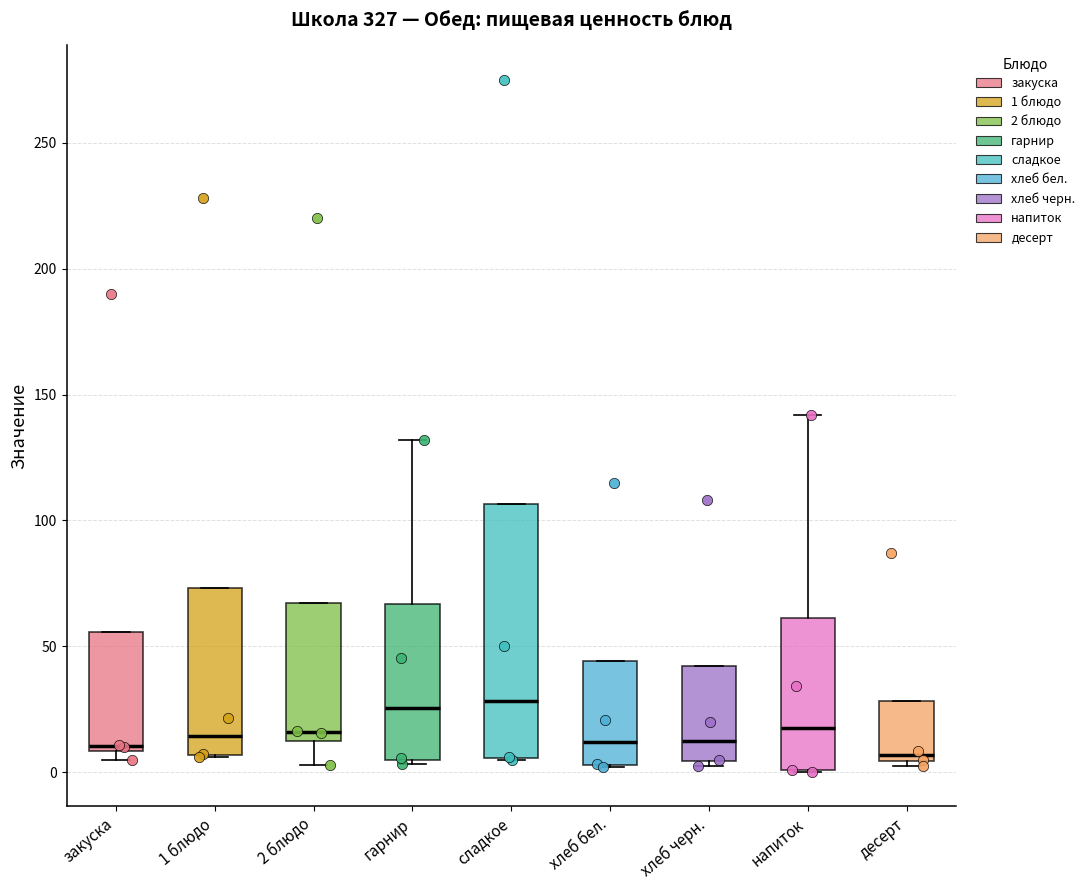

Reading left to right, transcribe this box plot: for each box, give where its median line is, the range the box spans, and where its two whiskers end, as read against the y-axis. The values are not printed on the chart, so give them approximately, as read against the axis.

закуска: median 10 (just above the box's lower edge), box 10 to 55, whiskers 5 to 55
1 блюдо: median 15, box 5 to 75, whiskers 5 to 75
2 блюдо: median 15, box 10 to 65, whiskers 5 to 65
гарнир: median 25, box 5 to 65, whiskers 5 (just below the box's lower edge) to 130
сладкое: median 30, box 5 to 105, whiskers 5 to 105
хлеб бел.: median 10, box 5 to 45, whiskers 0 to 45
хлеб черн.: median 10, box 5 to 40, whiskers 5 (just below the box's lower edge) to 40
напиток: median 20, box 0 to 60, whiskers 0 to 140
десерт: median 5 (just above the box's lower edge), box 5 to 30, whiskers 5 (just below the box's lower edge) to 30